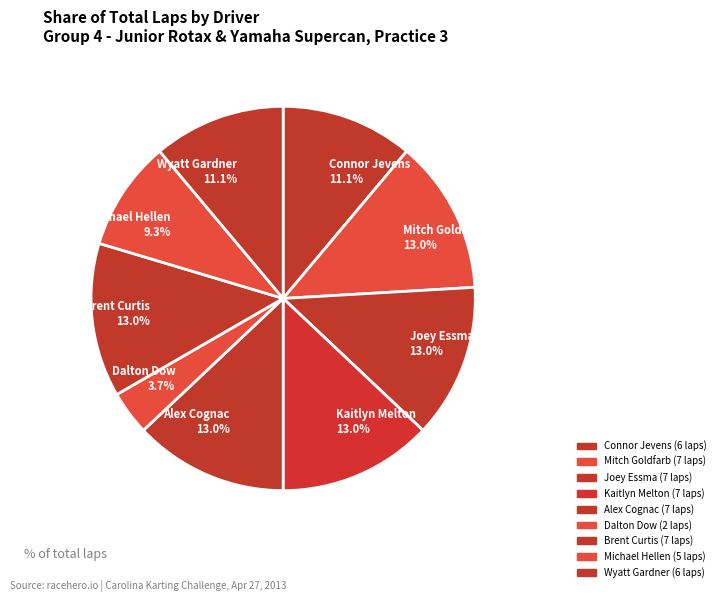

The Wyatt Gardner slice represents 11% of the pie. True or false?

True